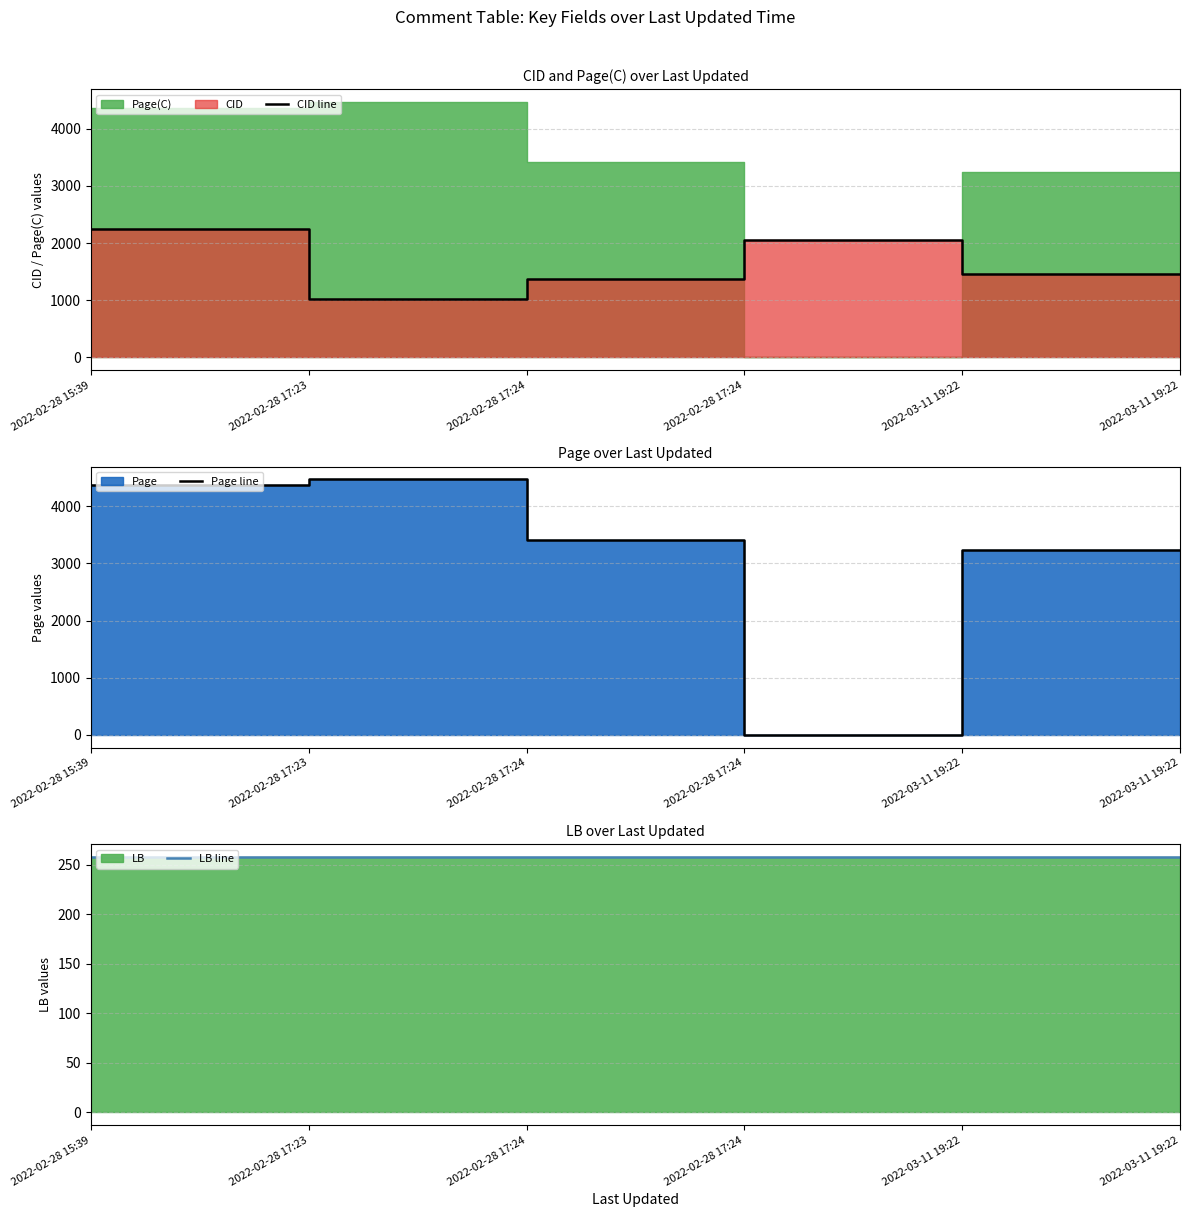

How many data points does each series have?

6